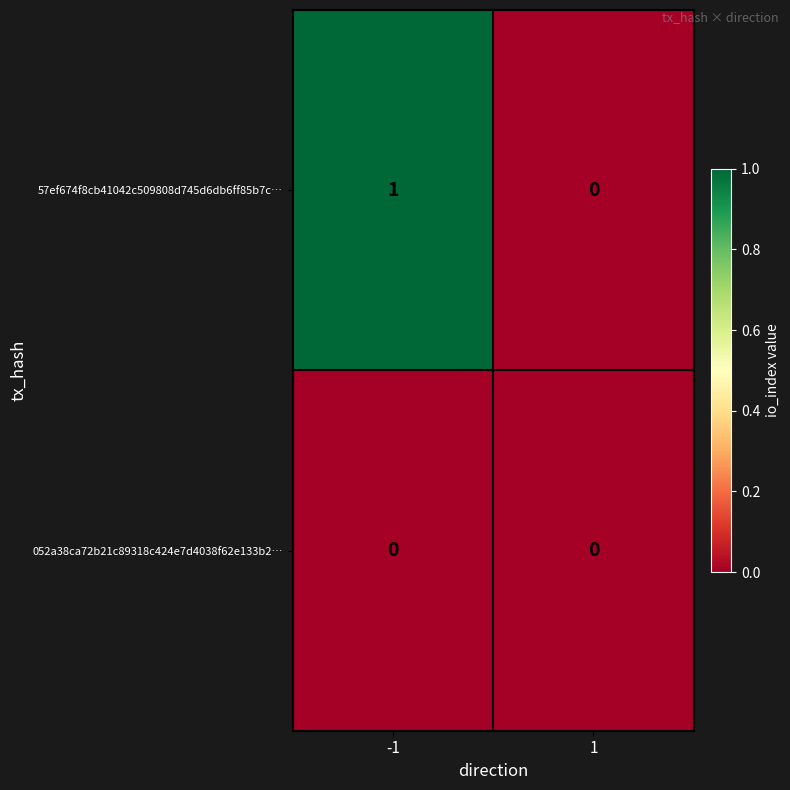

Rank the series by their maximum value, from highest to lowest.

57ef674f8cb41042c509808d745d6db6ff85b7c…, 052a38ca72b21c89318c424e7d4038f62e133b2…